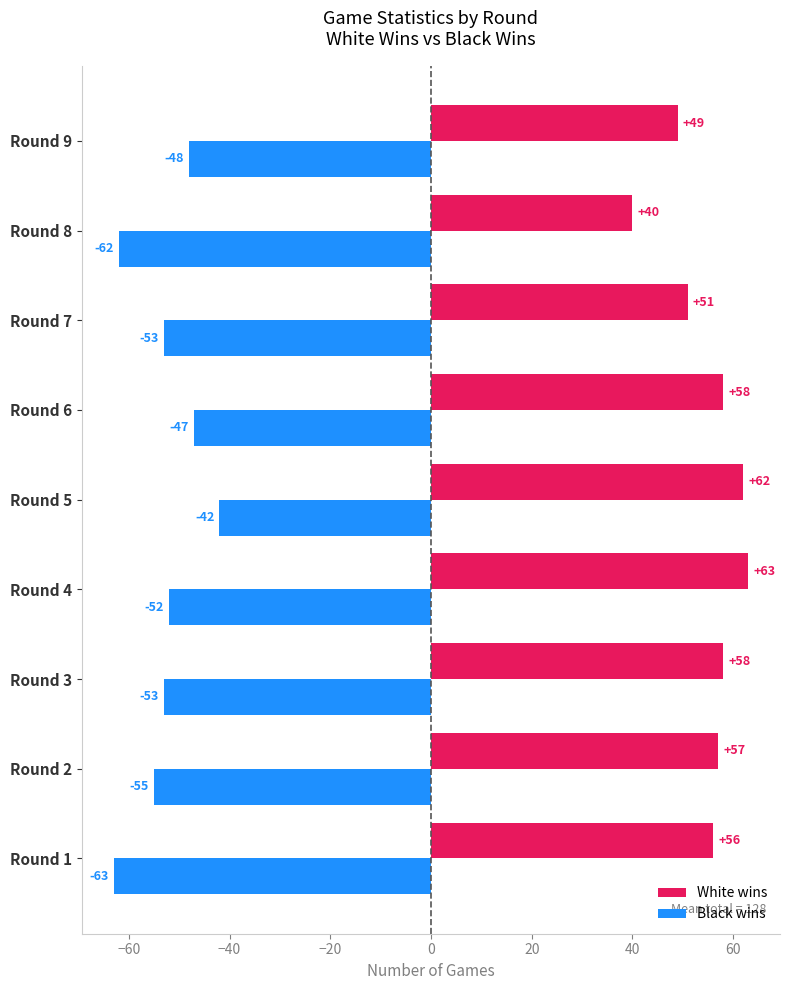

Count the number of data series in this chart.

2